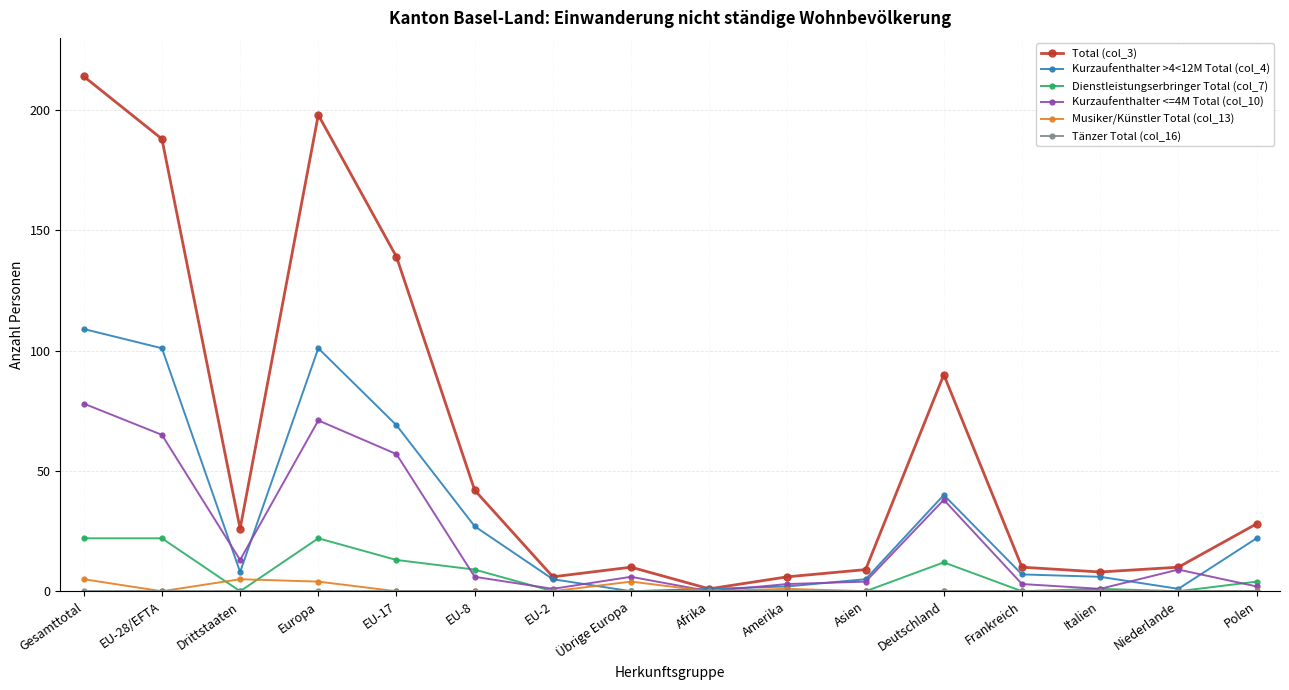

How many positive values does the Kurzaufenthalter >4<12M Total (col_4) series have?

15